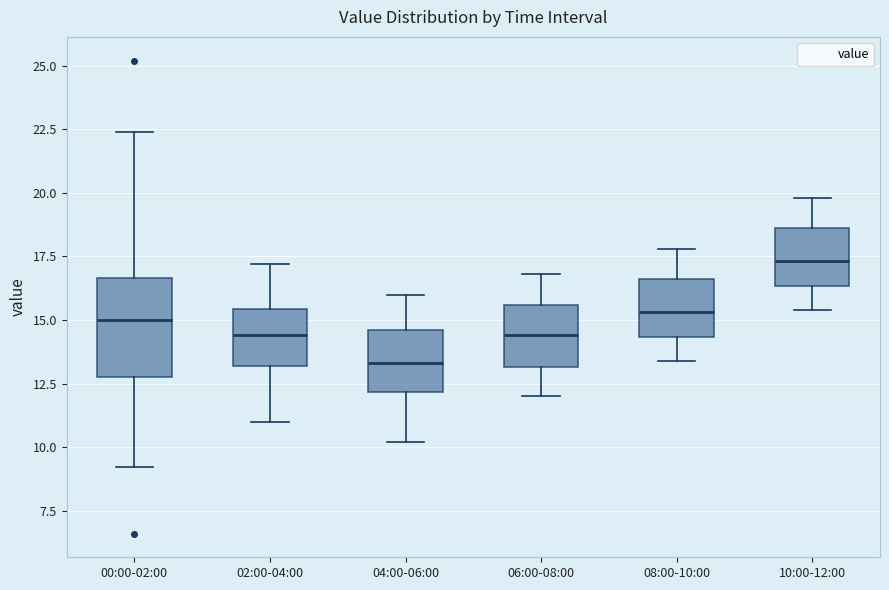

Comparing the boxes themselves (not the whiskers), which one is the tallest?

00:00-02:00